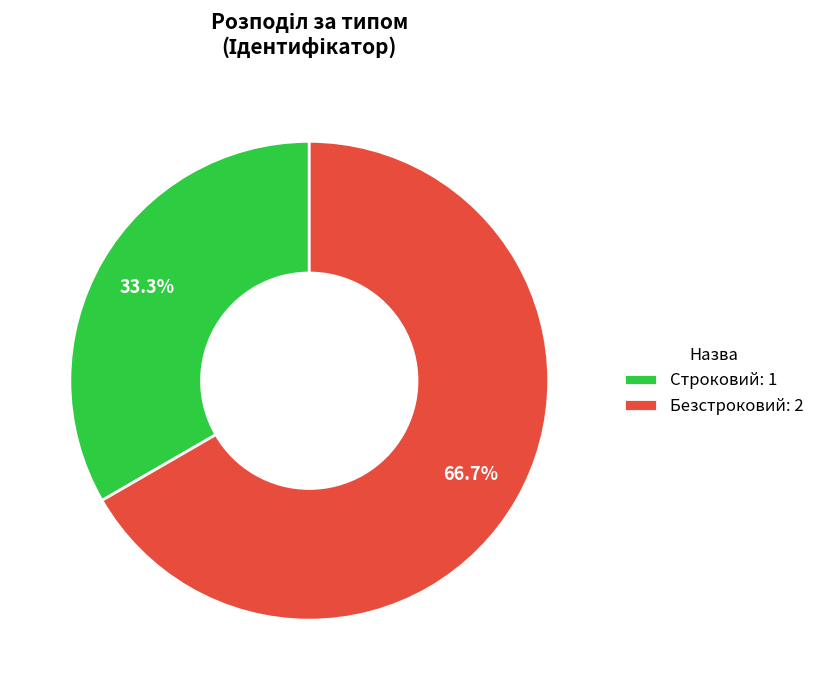

To the nearest percent, what portion does Безстроковий represent?

67%